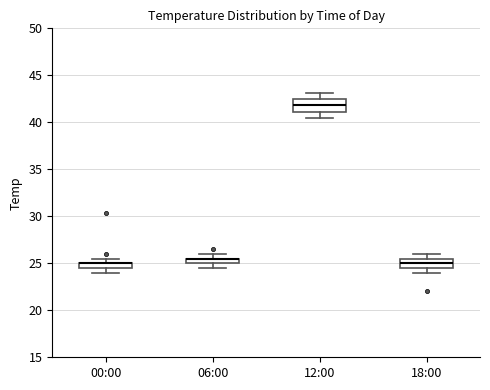

Where does the lower whisker of the box for 12:00 end on the y-axis? The values are not printed on the chart, so give them approximately, as read against the axis.

40.5